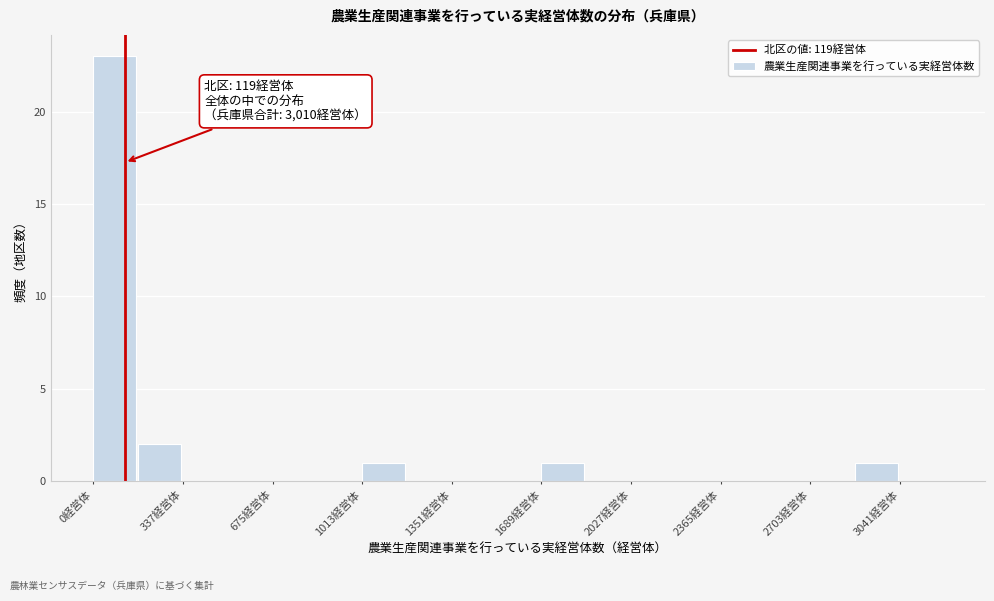

Read against the x-axis, roughly where is the centre of the tallest bar?

100